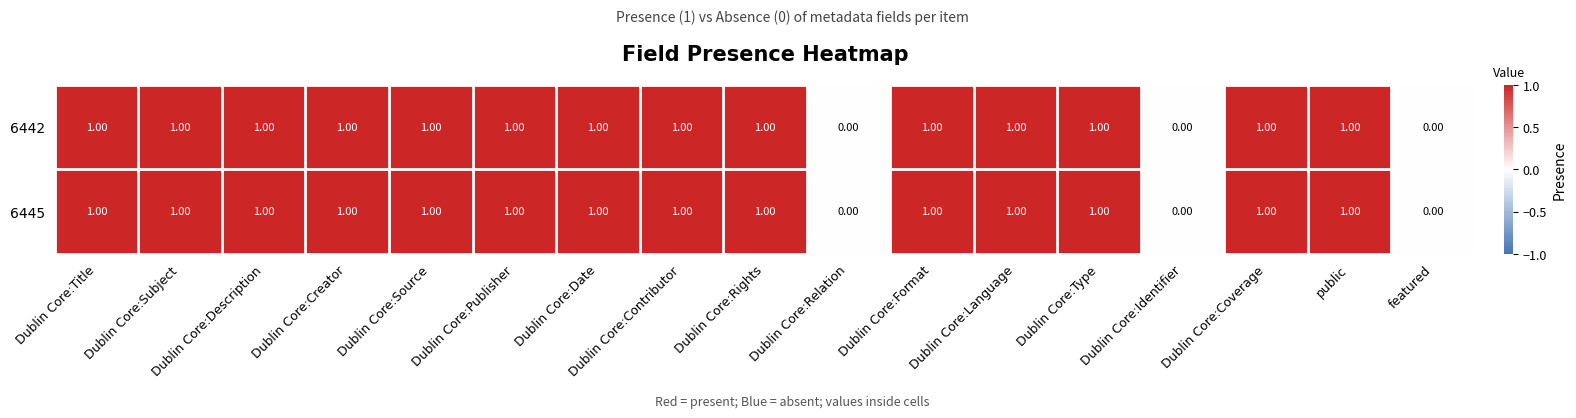

Count the number of data series in this chart.

2